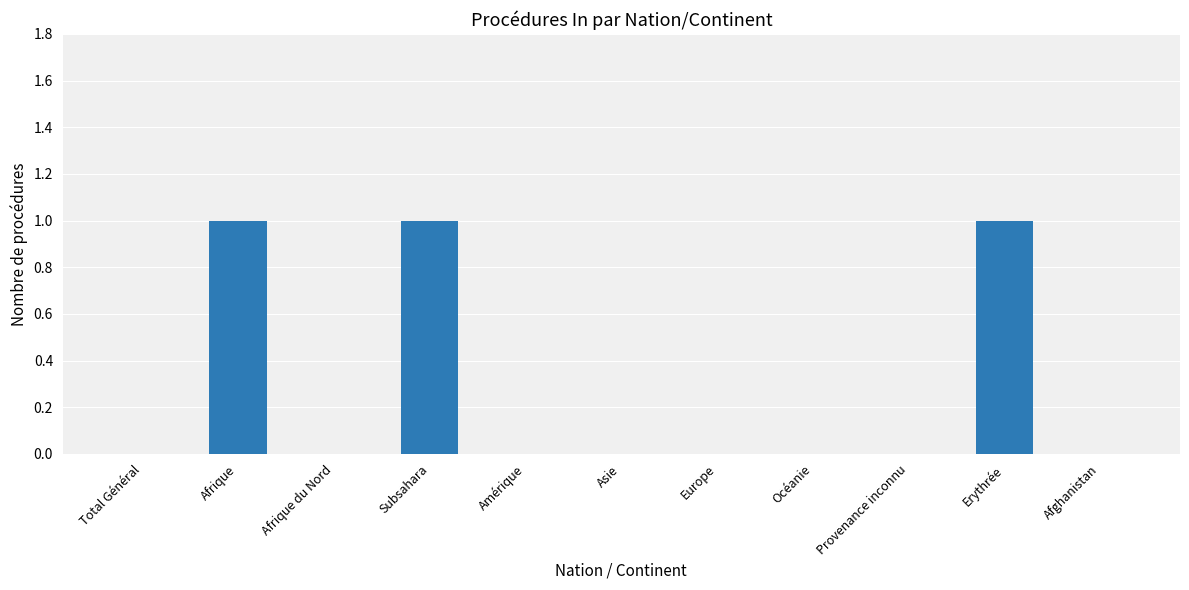

Between Océanie and Afrique, which is larger?

Afrique